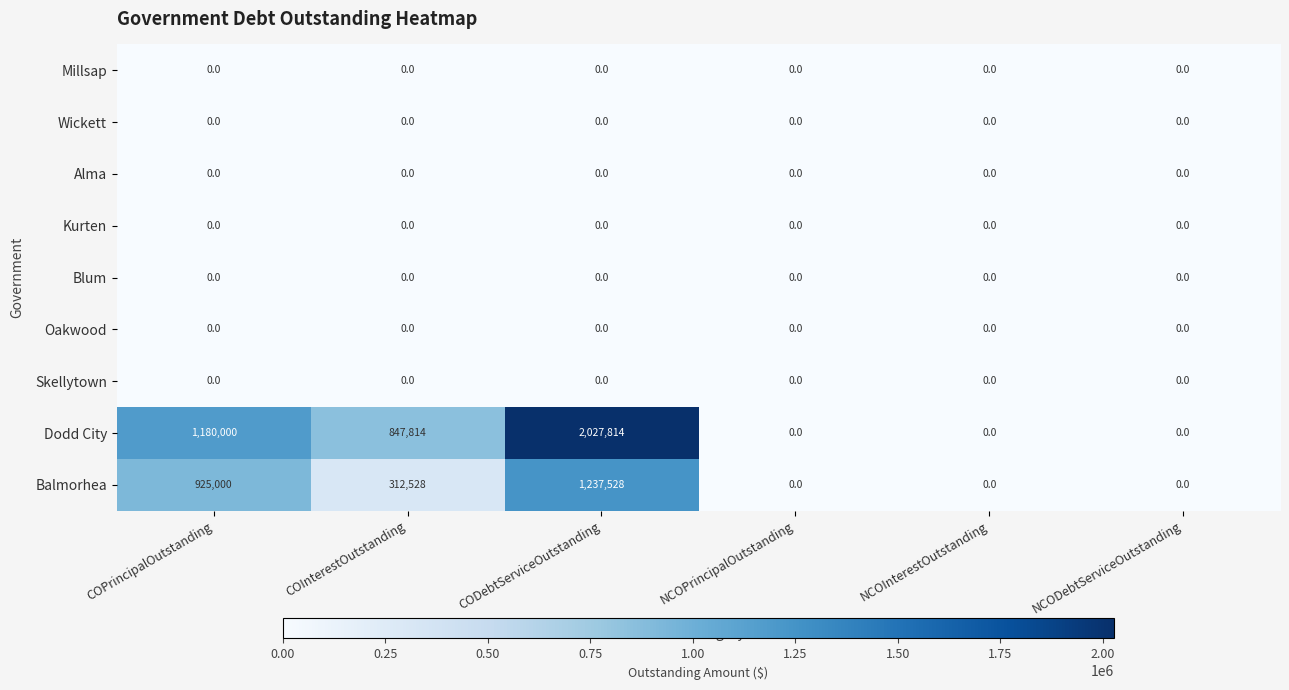

Which label corresponds to the largest value in the chart?

CODebtServiceOutstanding